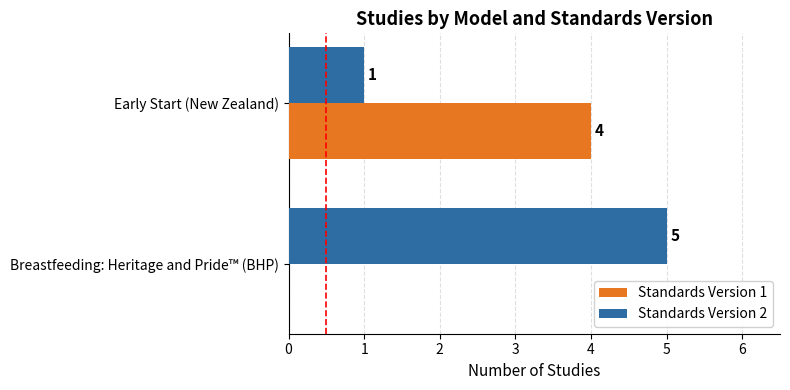

True or false: Standards Version 1 has a value of 0 at Breastfeeding: Heritage and Pride™ (BHP).

True